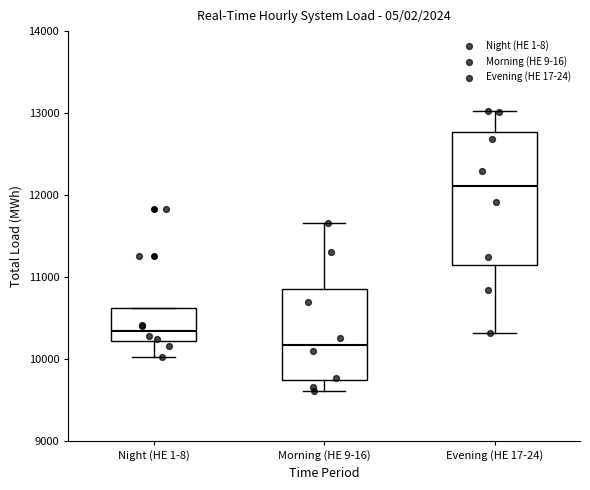

Comparing the boxes themselves (not the whiskers), which one is the tallest?

Evening (HE 17-24)